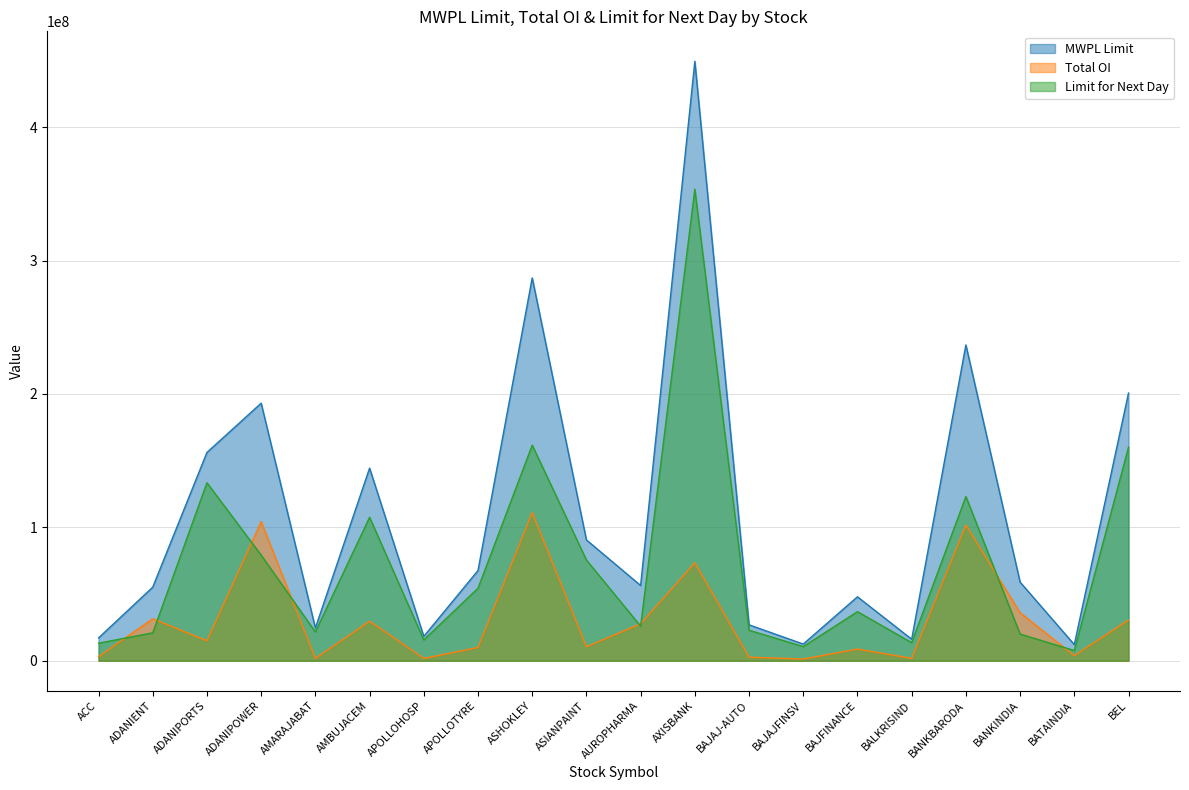

What is the difference between the Limit for Next Day values at BATAINDIA and AUROPHARMA?

18289904